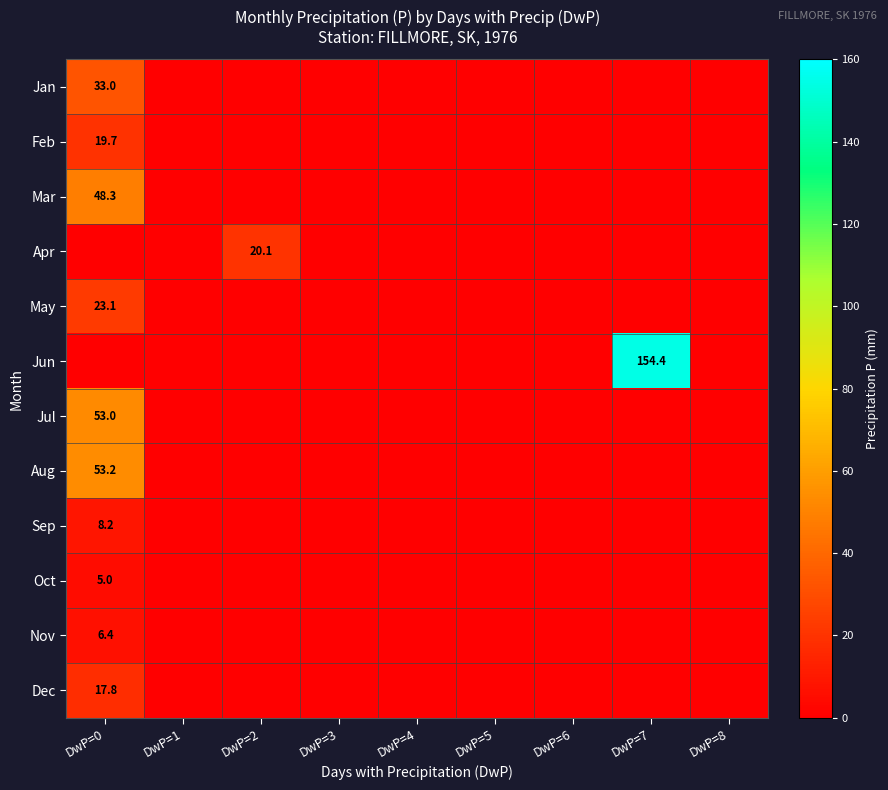

Is it true that Apr equals 20.1 at DwP=2?

True